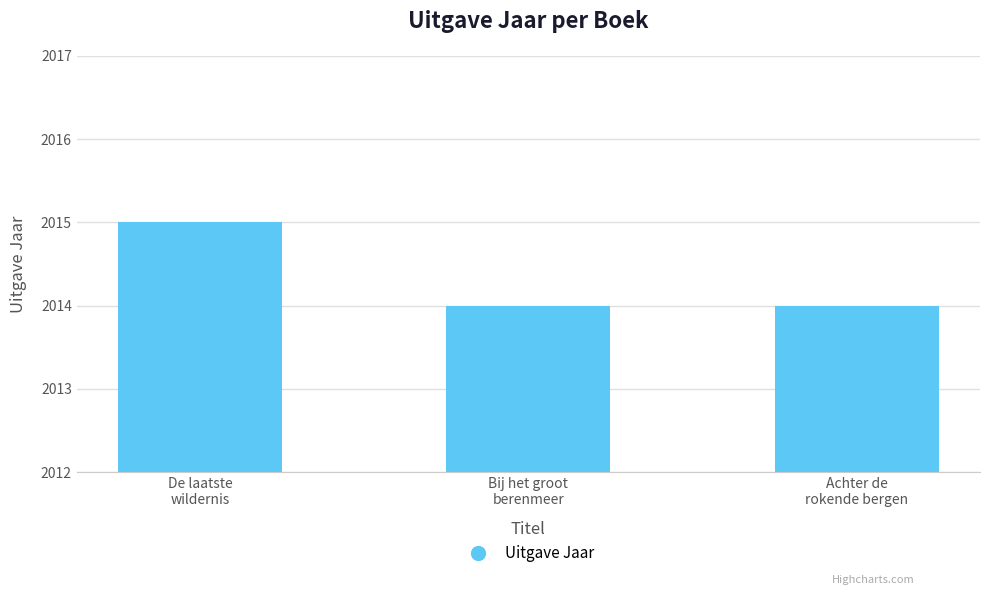

Is it true that the value at Achter de
rokende bergen is 1032?

False